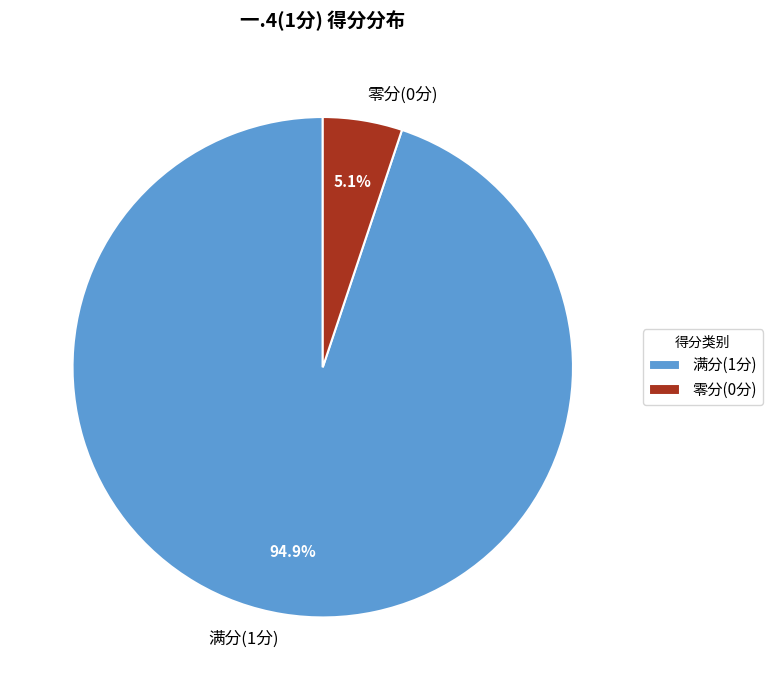

Rank the categories by value from highest to lowest.

满分(1分), 零分(0分)